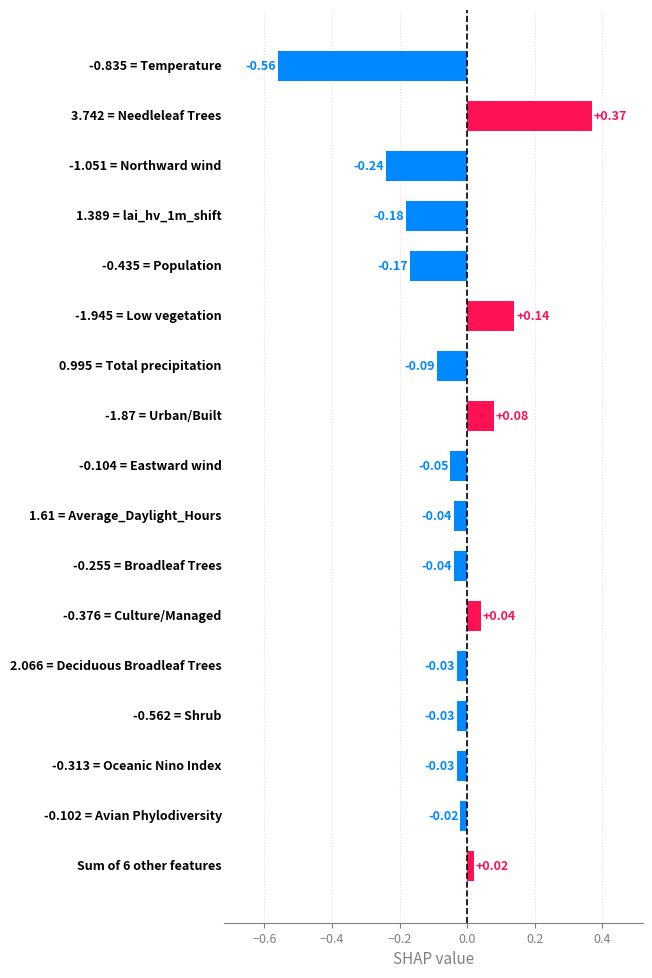

What is the difference between the maximum and minimum values?

0.9